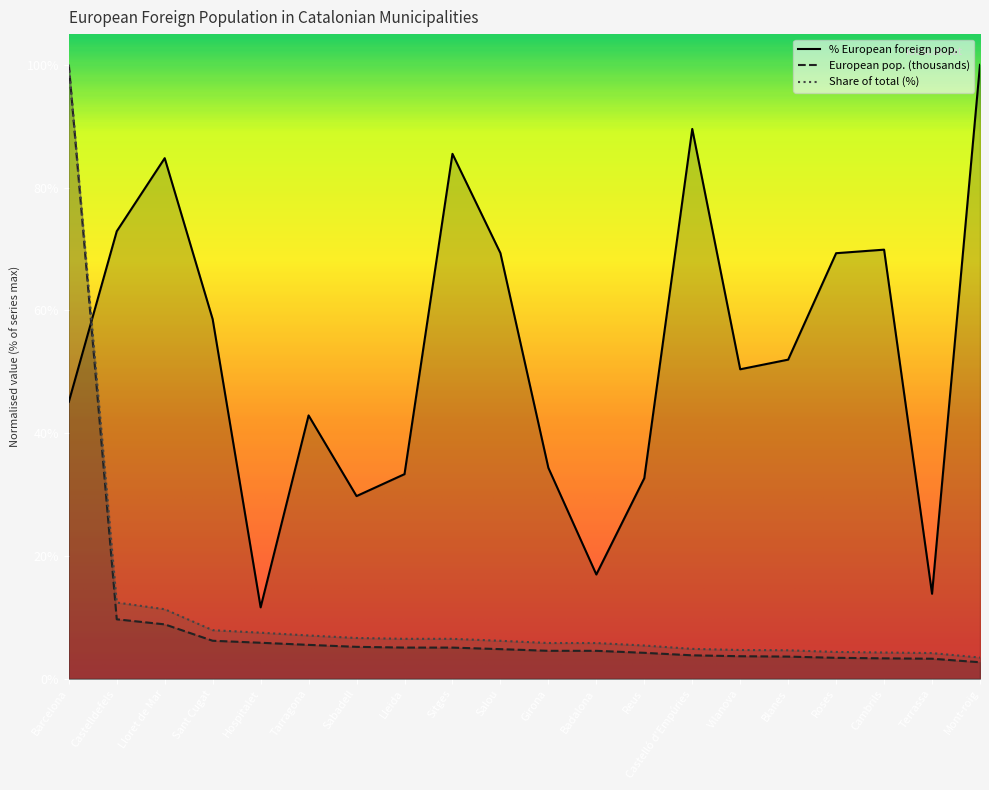

True or false: Share of total (%) and % European foreign pop. intersect in this chart.

True